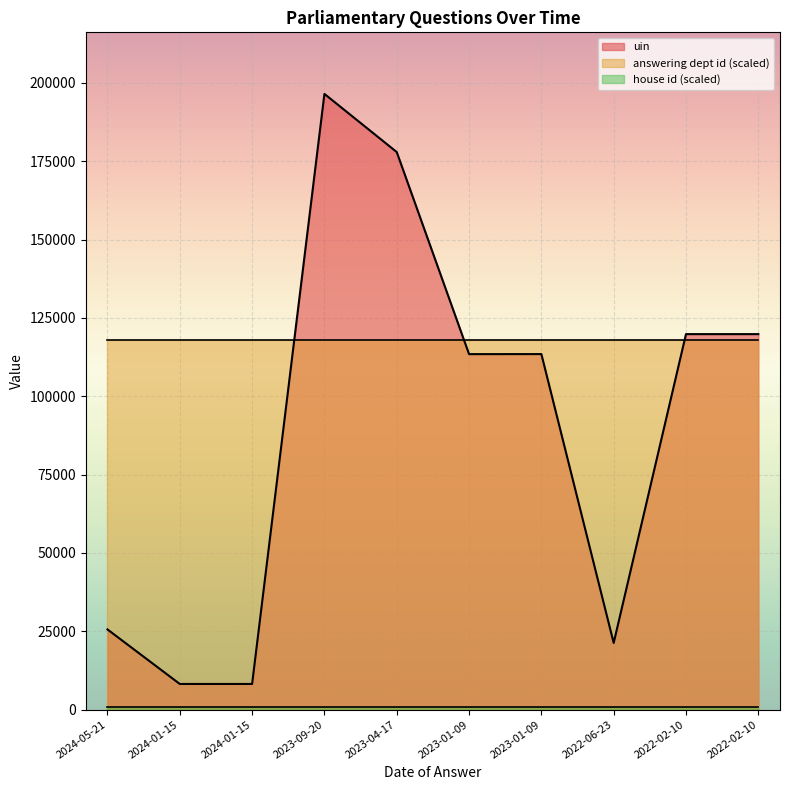

Which category has the highest value across all series?

2023-09-20